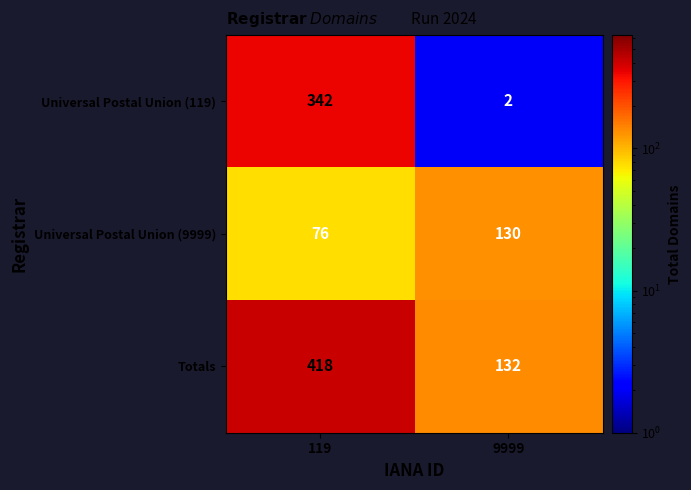

Which series has the largest total across all categories?

Totals